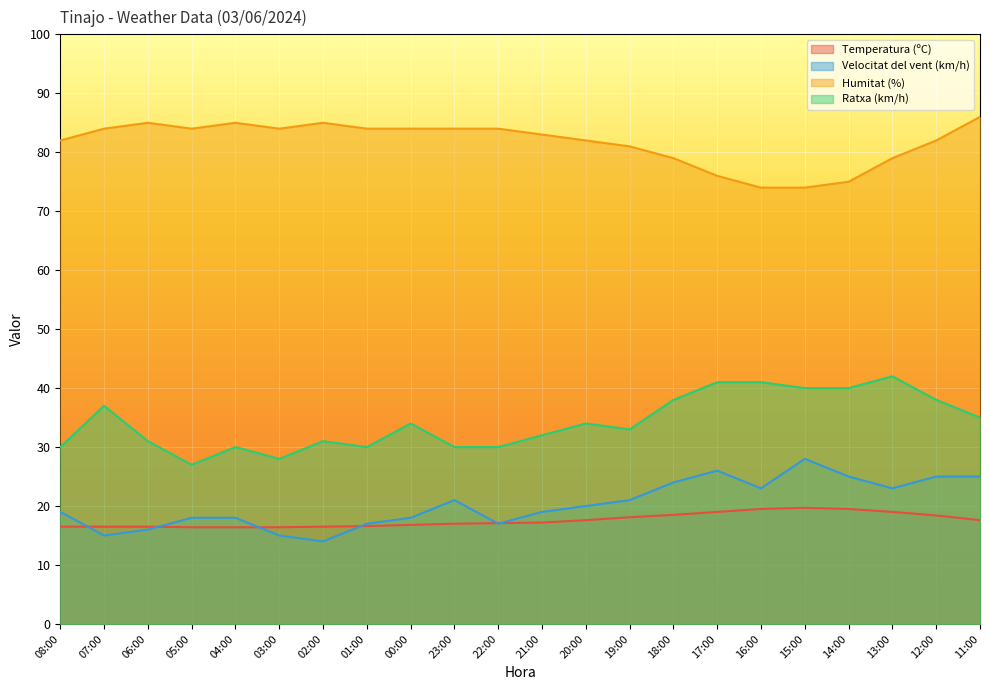

What is the label of the 6th point from the right?

16:00